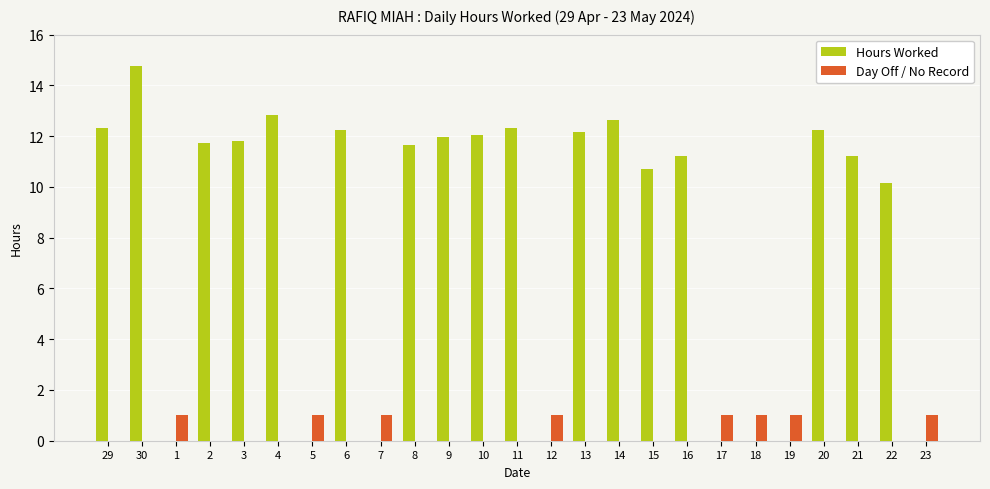

Which series has the largest range (max minus min)?

Hours Worked